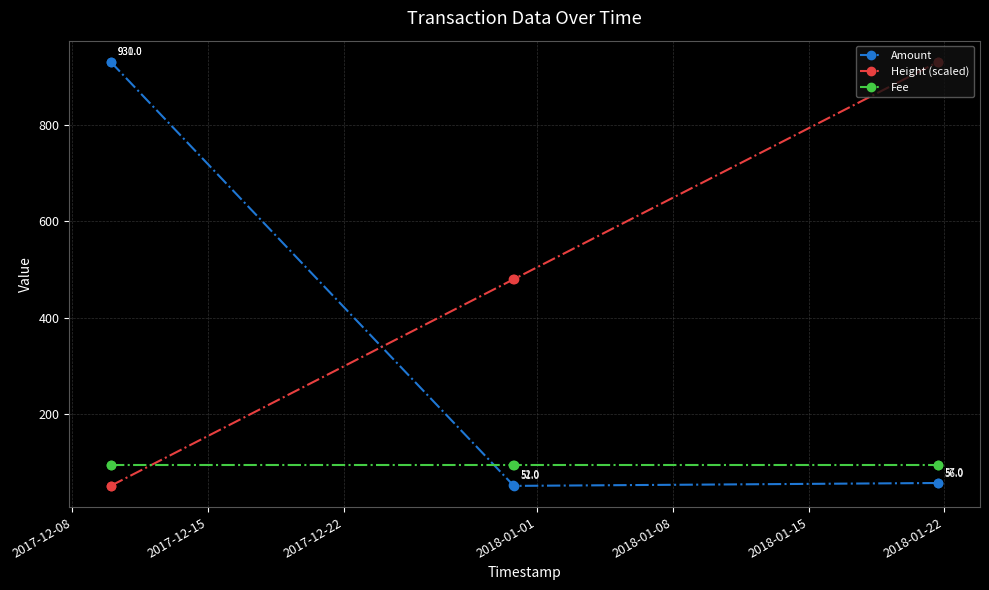

How many lines are shown in the chart?

3